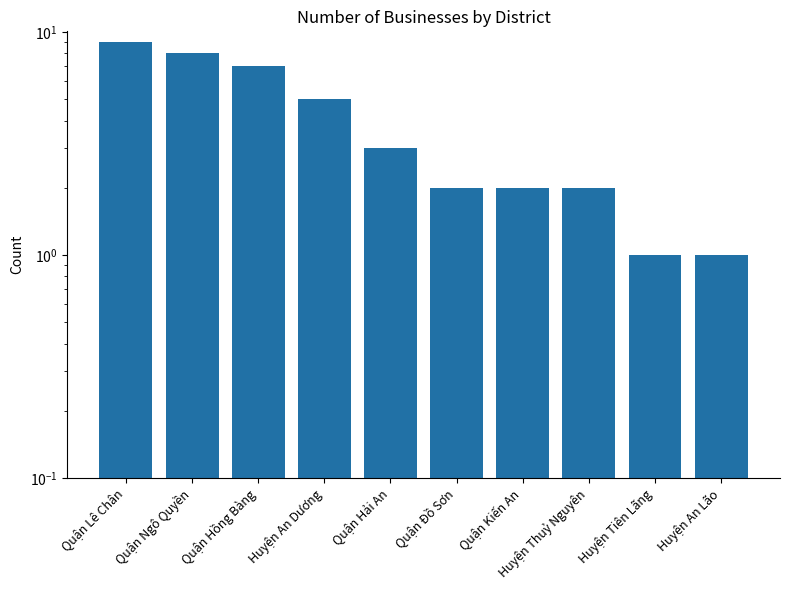

Does the chart contain any negative values?

No